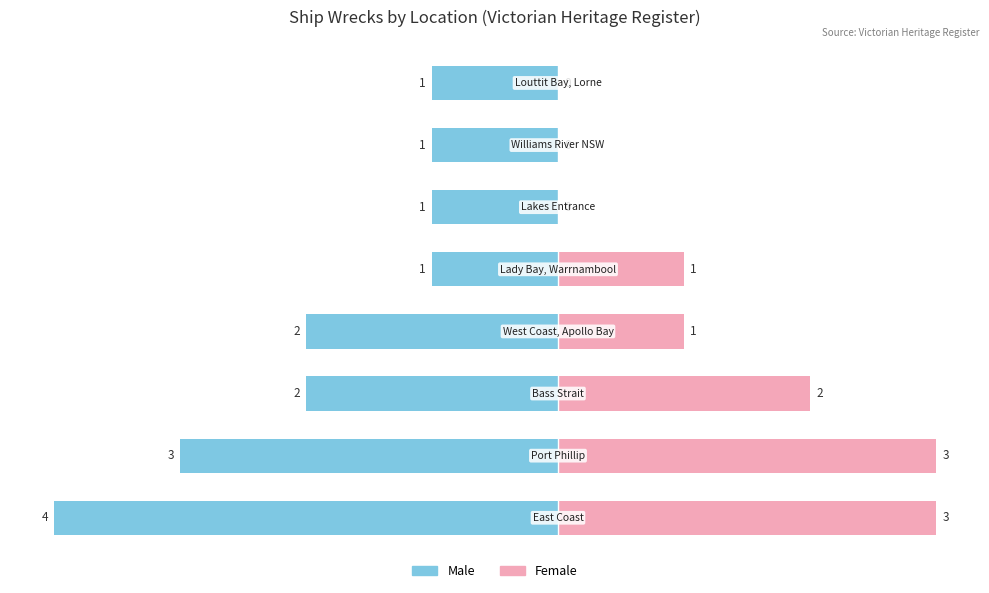

Which series changed the most between 3 and 5?

Male